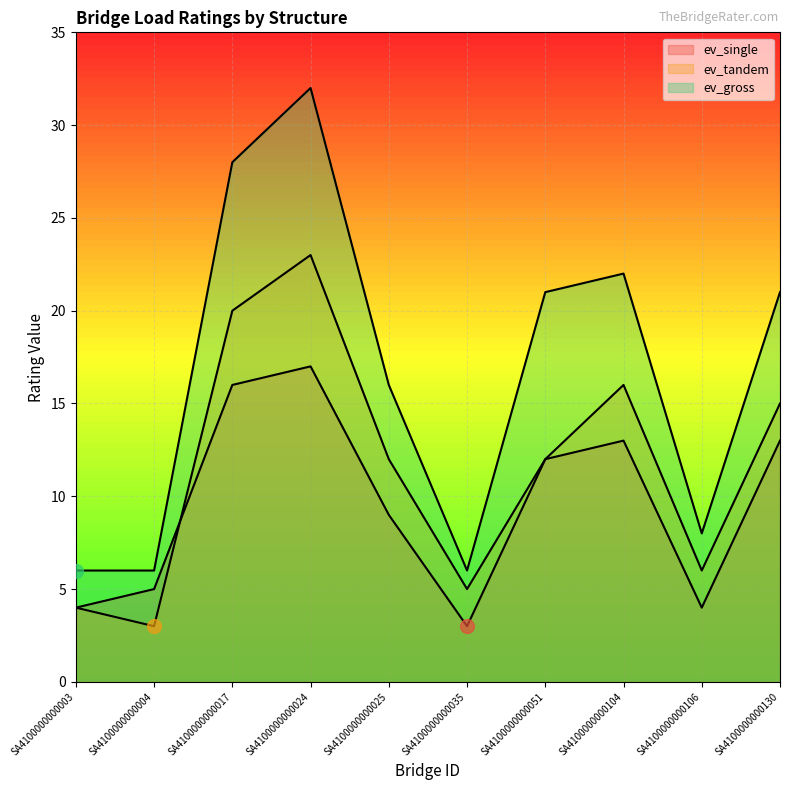

At which category does ev_single reach its first local peak?

SA4100000000024